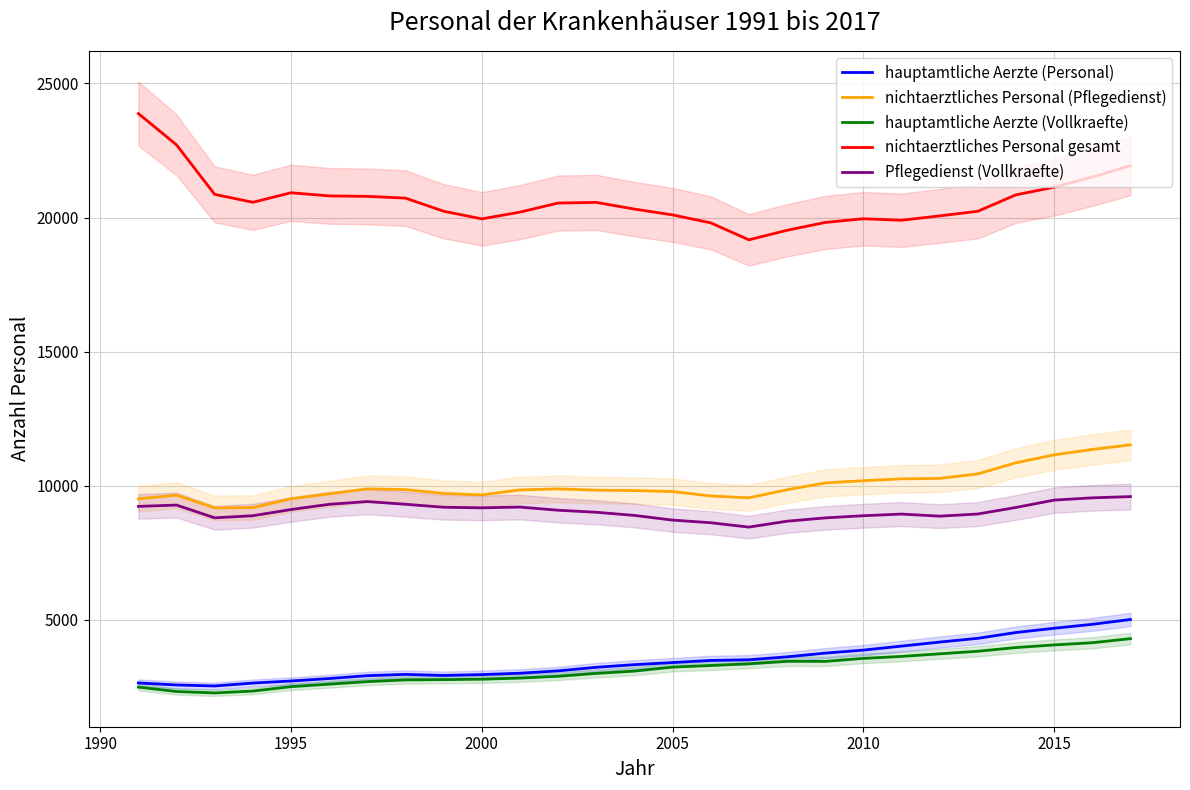

What is the minimum value for Pflegedienst (Vollkraefte)?

8462.0